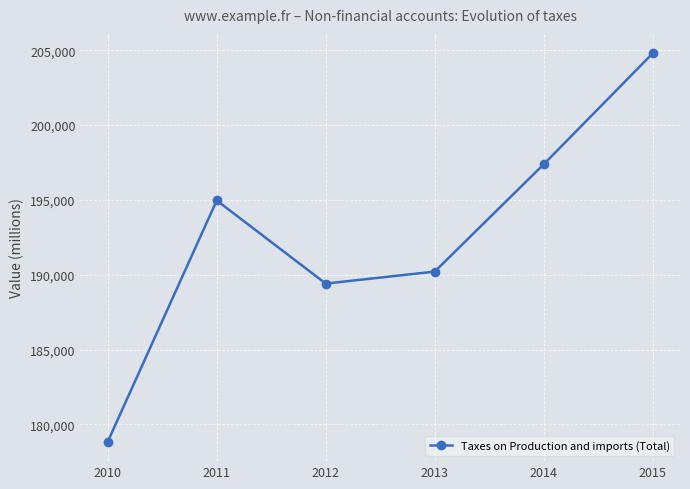

Count the number of categories in the chart.

6